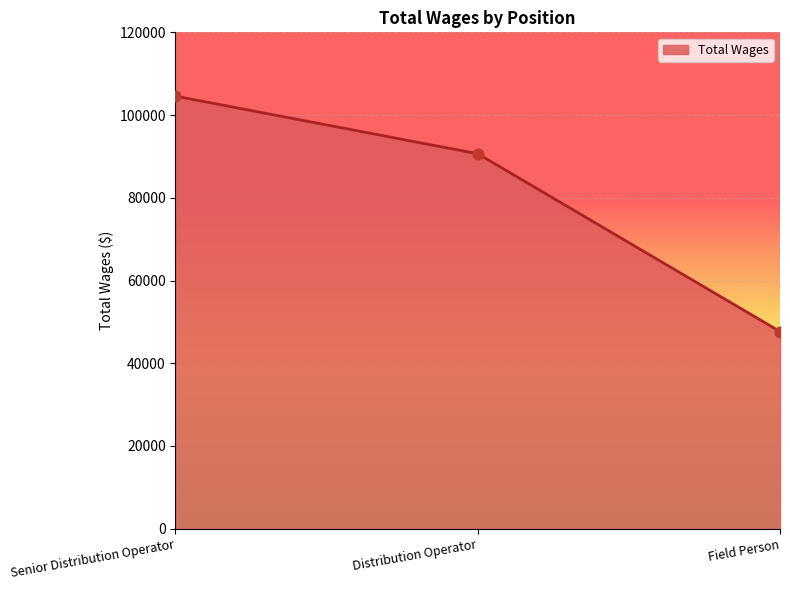

What is the change in value from Distribution Operator to Field Person?

-42983